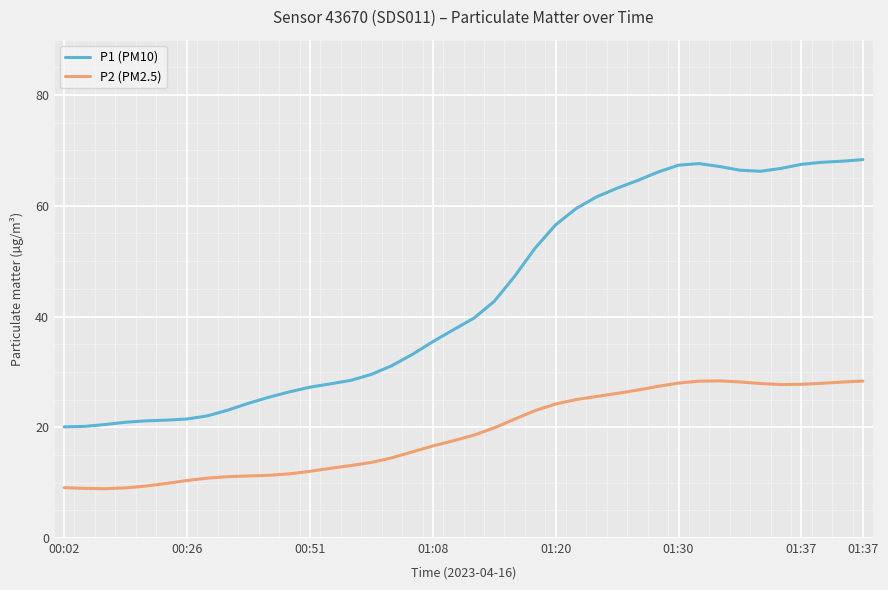

Which series has the largest range (max minus min)?

P1 (PM10)